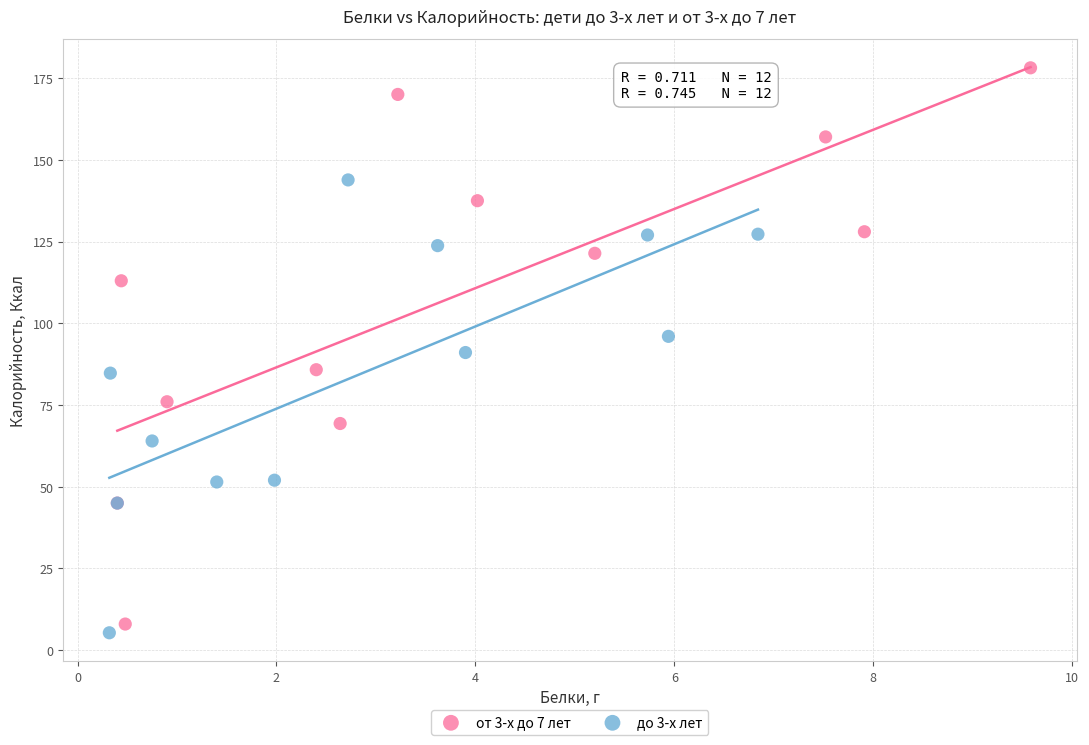

What are all the series names shown in the legend?

от 3-х до 7 лет, до 3-х лет